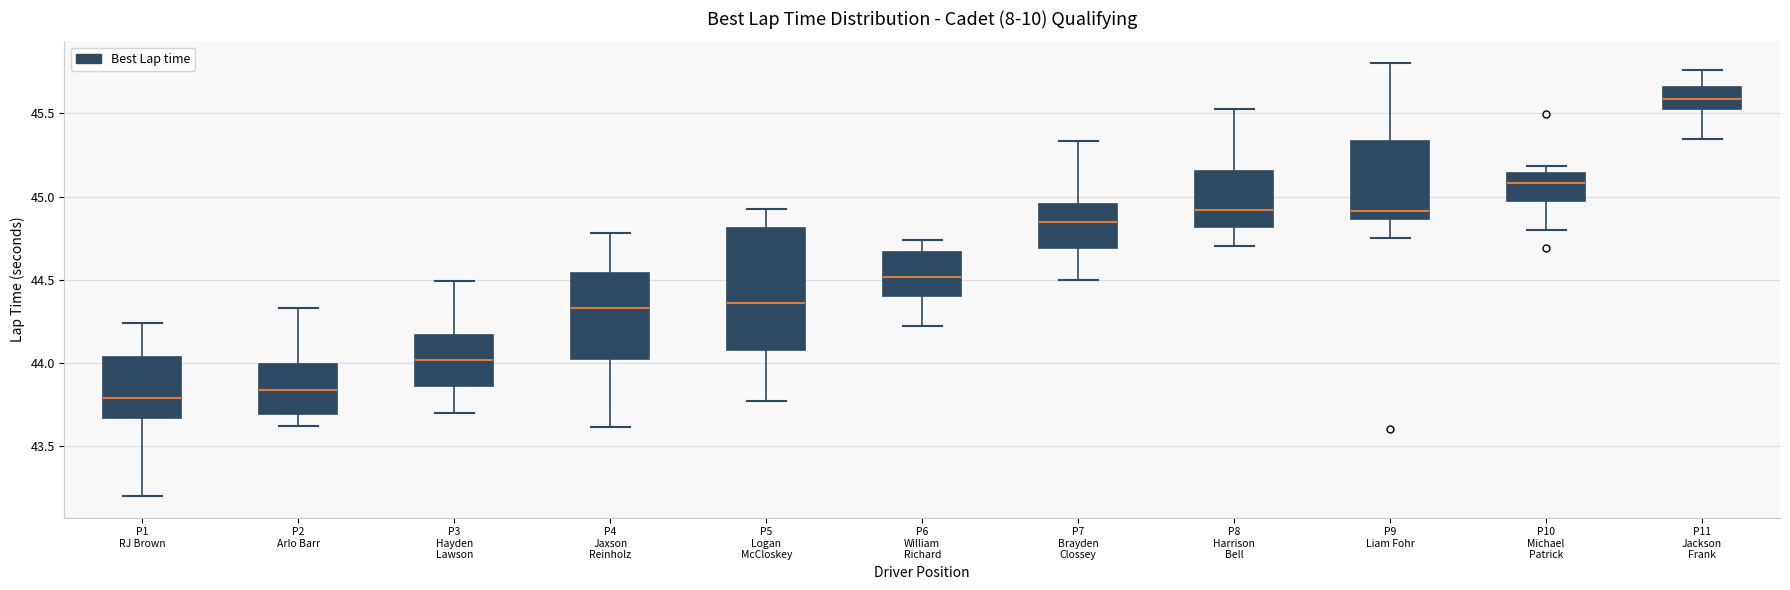

Which box is the tallest, from its lower edge to its upper edge?

P5 Logan McCloskey